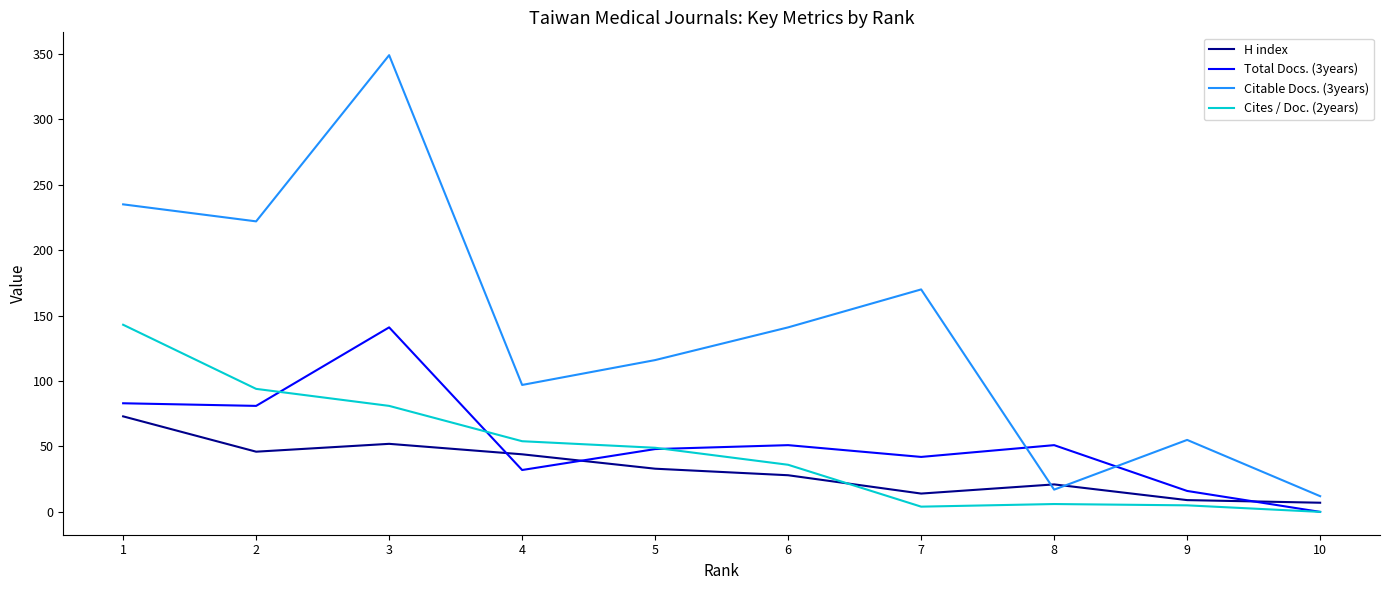

What is the average value of the Citable Docs. (3years) series?

141